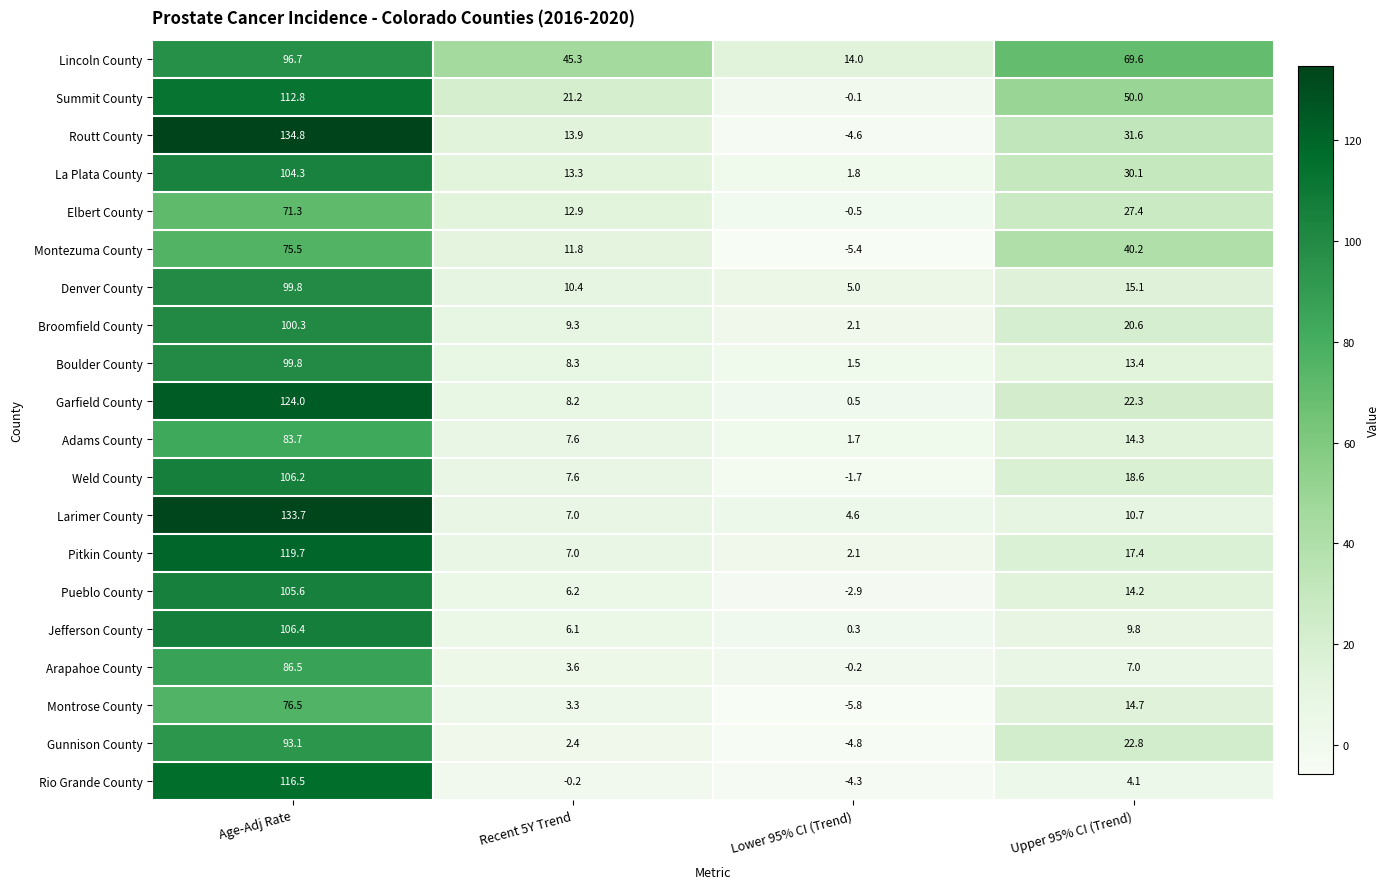

The value of Montezuma County at Recent 5Y Trend is 11.8. True or false?

True